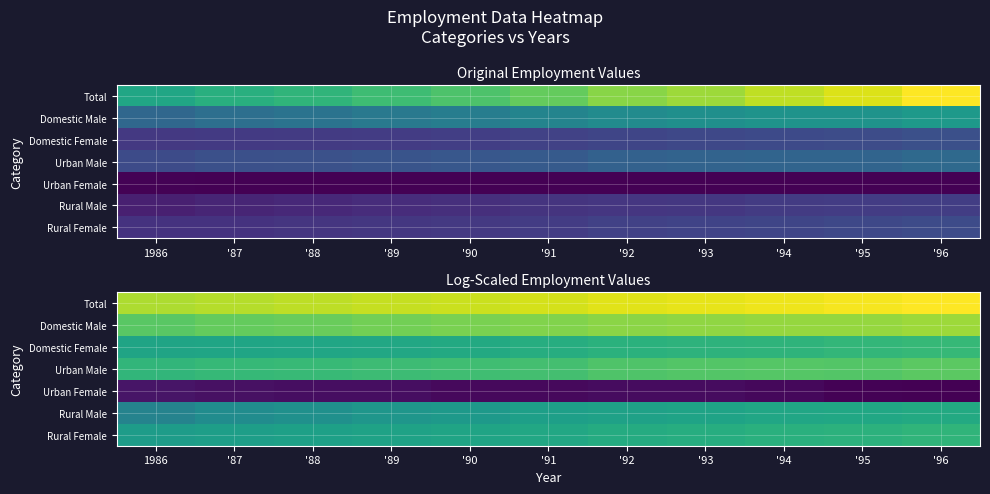

List the labels in order of Rural Male value, largest first.

'96, '95, '94, '93, '92, '91, '90, '89, '88, '87, 1986